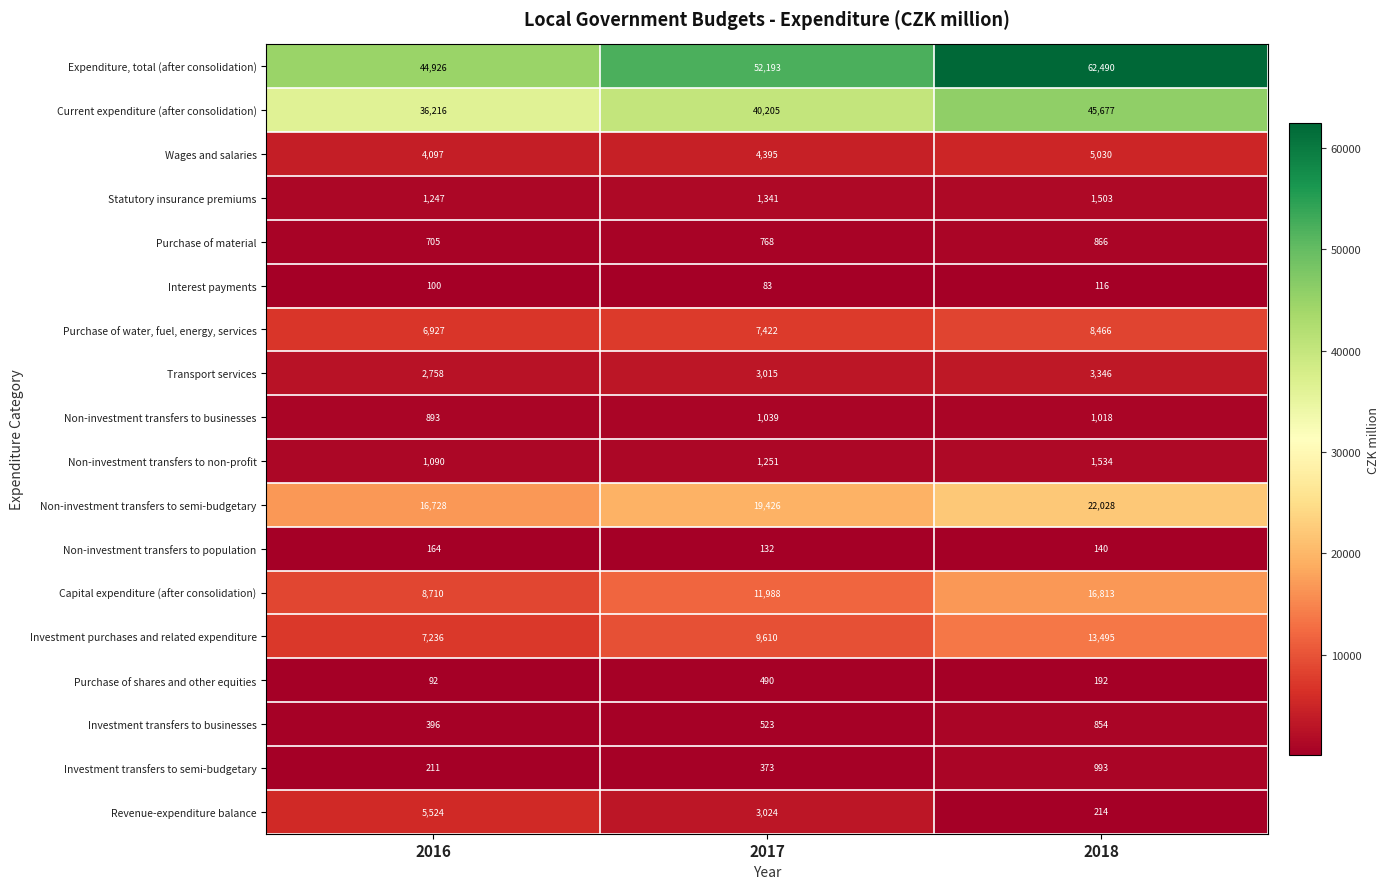

Which series changed the most between 2017 and 2018?

Expenditure, total (after consolidation)